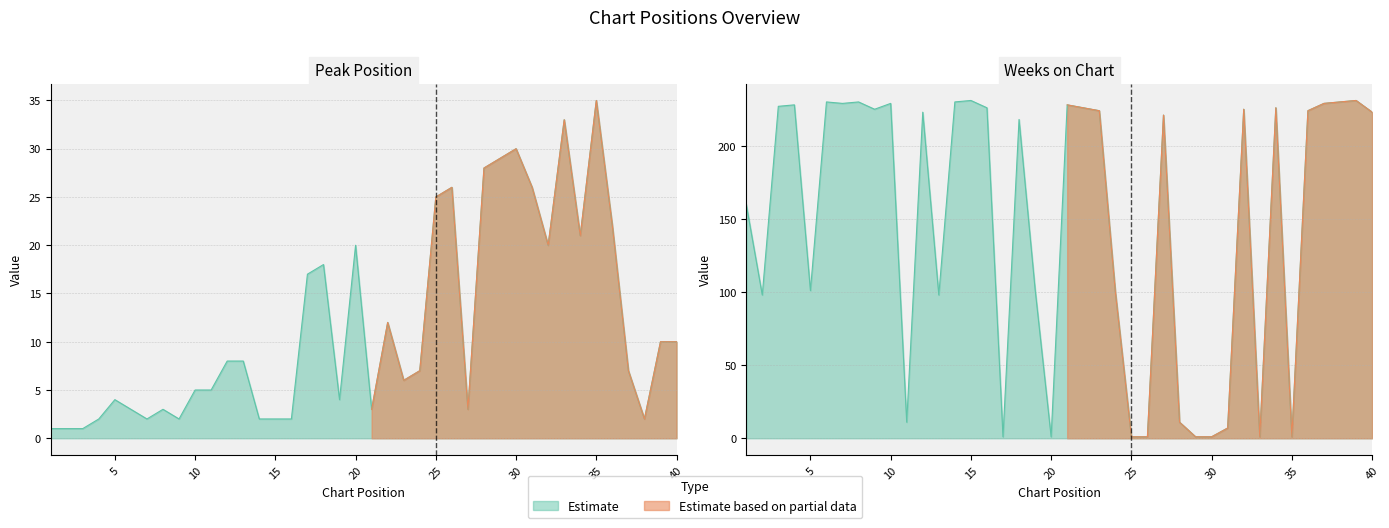

Between which two adjacent categories do Peak Position and Weeks on Chart first intersect?

16 and 17